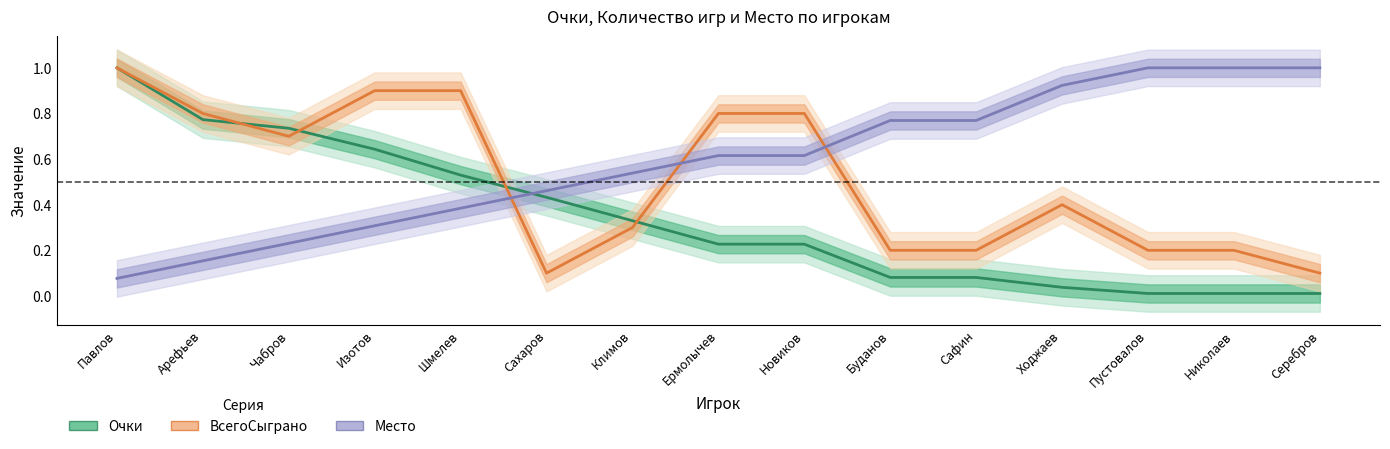

How many intersections are there between ВсегоСыграно and Место?

3